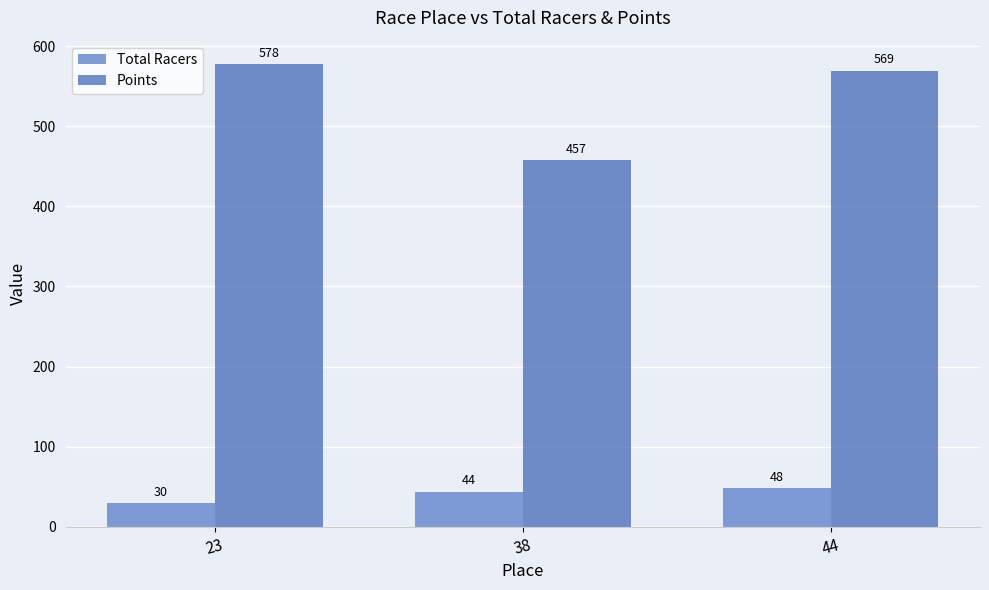

Rank the categories by Total Racers value from lowest to highest.

23, 38, 44